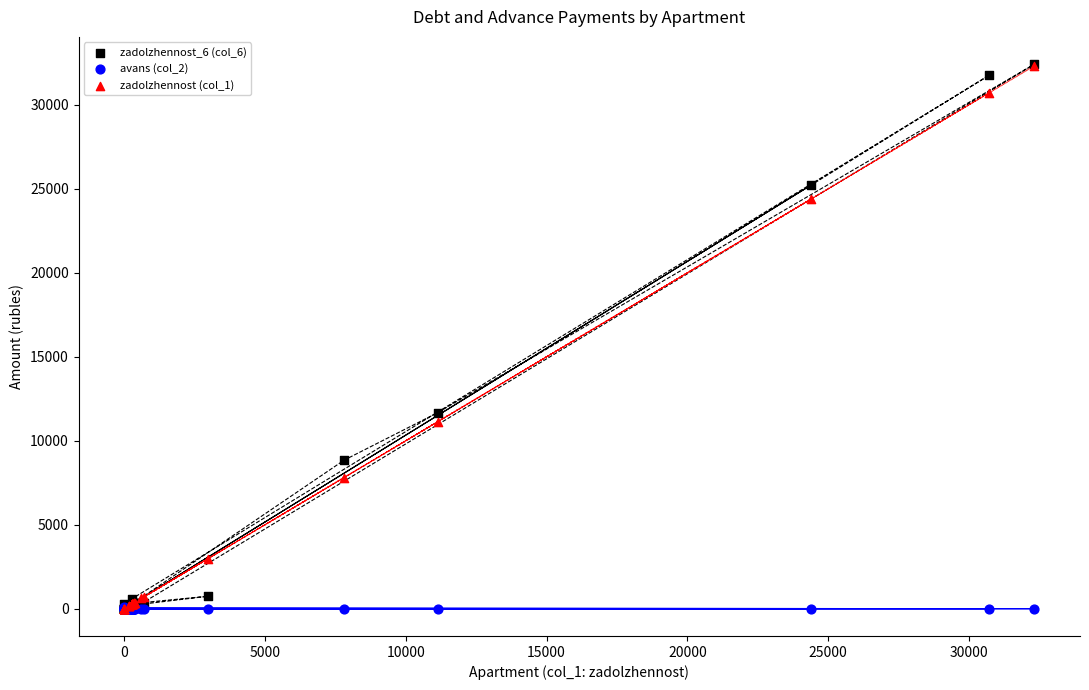

Across all series, what Y value is closest to 16211?

11670.7